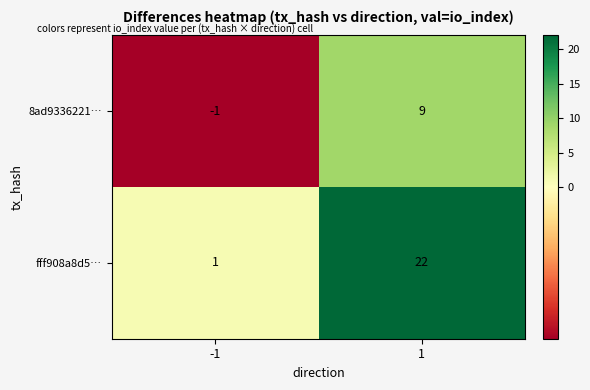

True or false: fff908a8d5… has a value of 2 at -1.

False